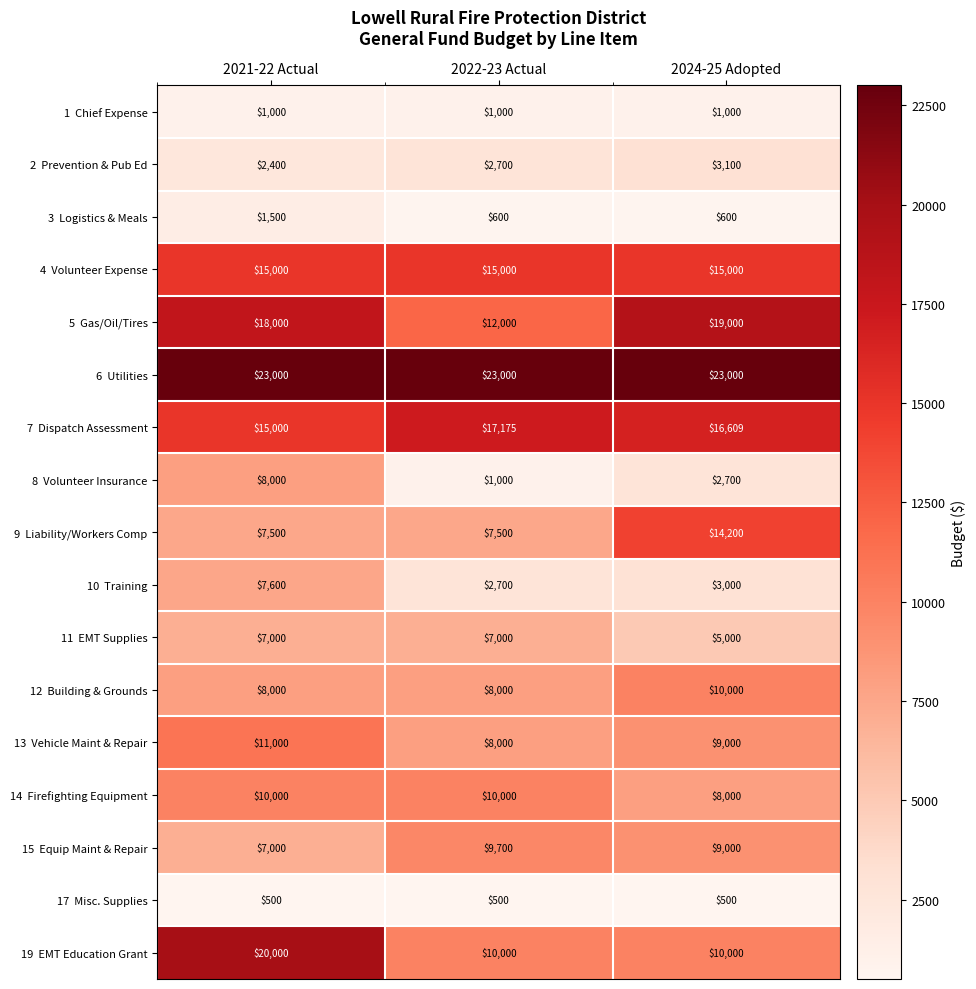

What is the maximum value shown in the chart?

23000